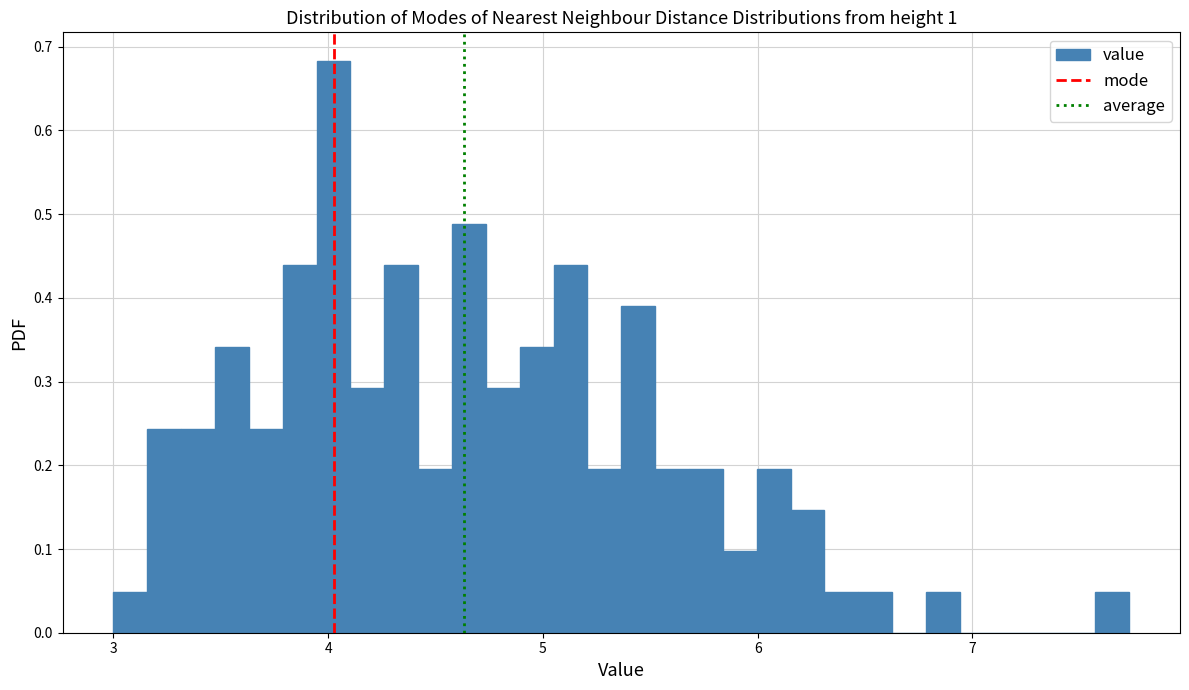

Around what value on the x-axis is the tallest bar? Give the approximate position of its centre, as read against the axis.

4.0